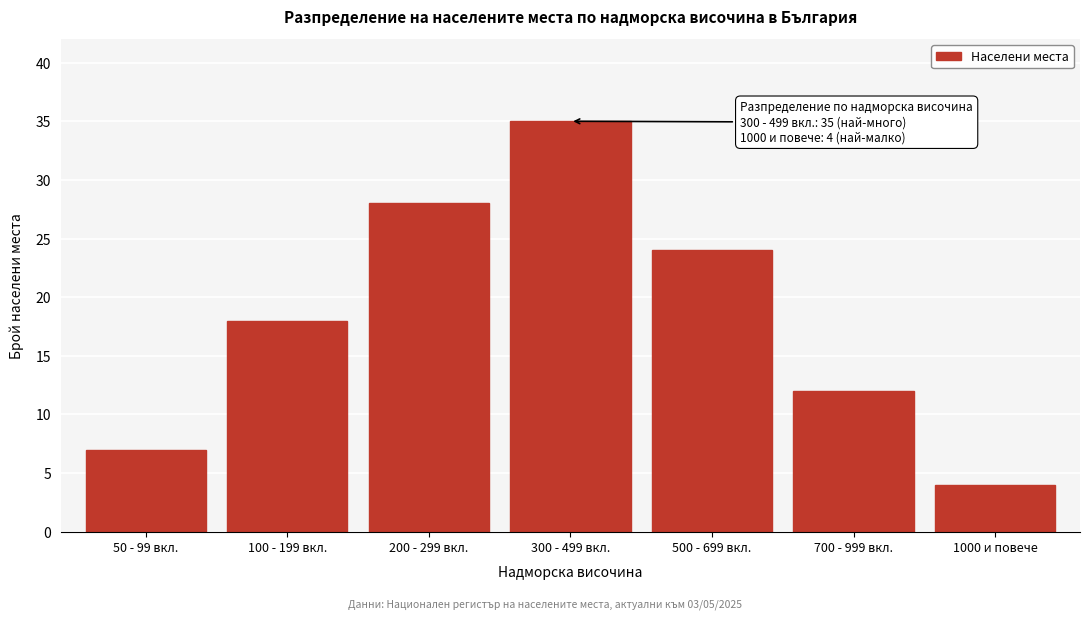

Reading left to right, list all the values displayed in this chart.

50 - 99 вкл.=7	100 - 199 вкл.=18	200 - 299 вкл.=28	300 - 499 вкл.=35	500 - 699 вкл.=24	700 - 999 вкл.=12	1000 и повече=4